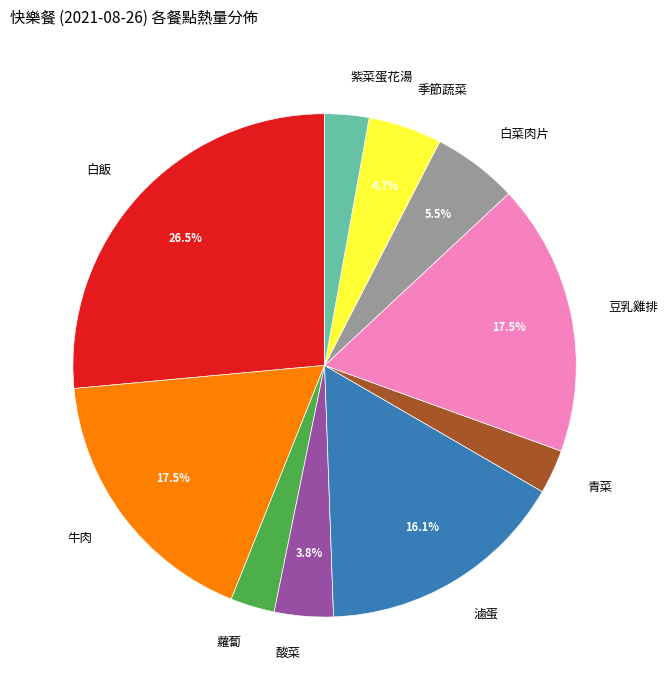

Is there any slice that represents more than half of the pie?

No